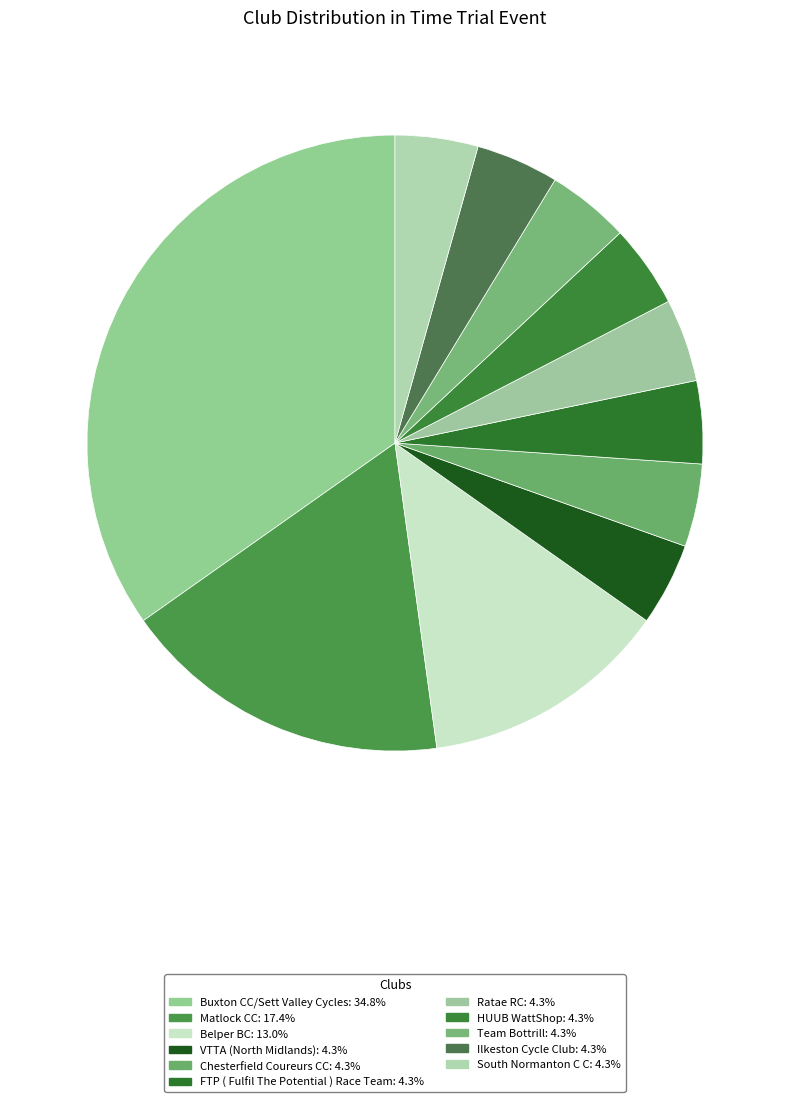

How many segments does this pie chart have?

11